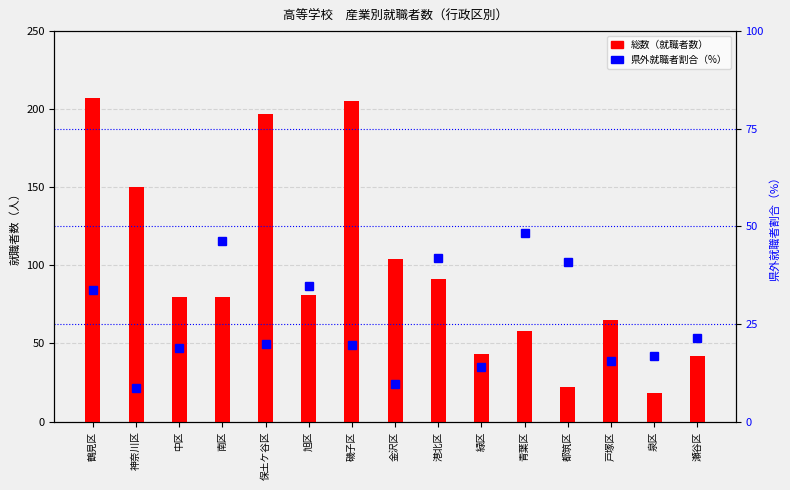

Reading left to right, extract all data points from this chart.

総数: 鶴見区=207.0	神奈川区=150.0	中区=80.0	南区=80.0	保土ケ谷区=197.0	旭区=81.0	磯子区=205.0	金沢区=104.0	港北区=91.0	緑区=43.0	青葉区=58.0	都筑区=22.0	戸塚区=65.0	泉区=18.0	瀬谷区=42.0
県外就職者割合: 鶴見区=33.8	神奈川区=8.7	中区=18.8	南区=46.2	保土ケ谷区=19.8	旭区=34.6	磯子区=19.5	金沢区=9.6	港北区=41.8	緑区=14.0	青葉区=48.3	都筑区=40.9	戸塚区=15.4	泉区=16.7	瀬谷区=21.4